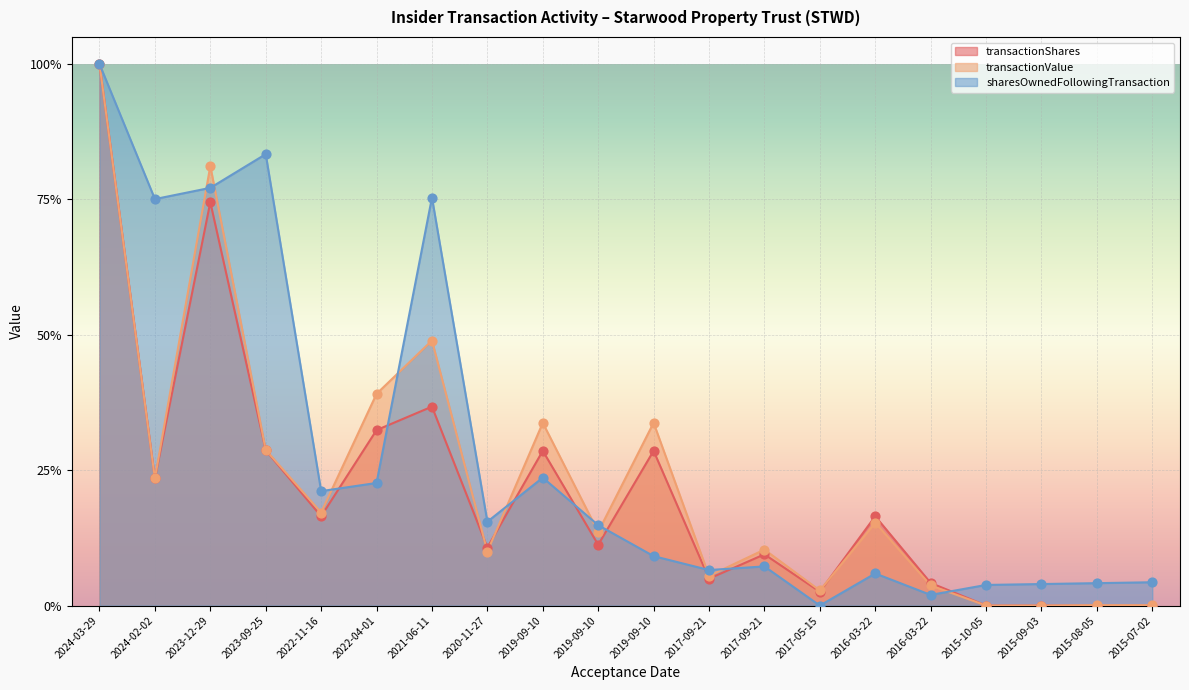

At which category is the sum across all series the highest?

2024-03-29